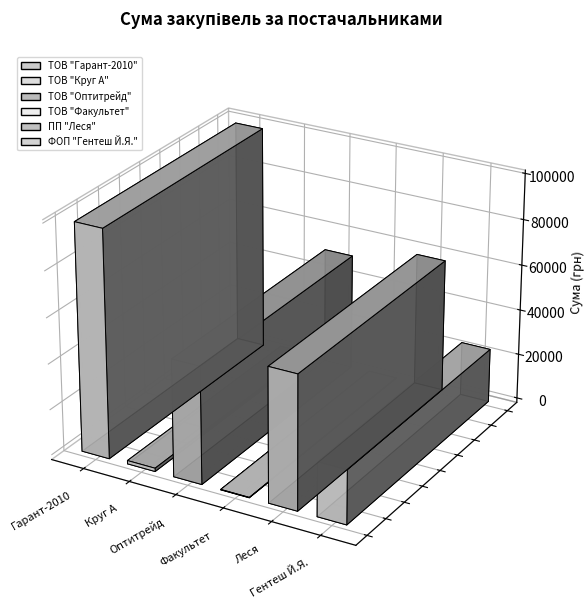

Reading left to right, what are all the values shown in this chart?

165.0	825.0	323.4	2189.6	494.6	2478.3	570.0	3147.4	280.0	3011.4	370.0	372.0	148.7	960.0	4958.5	9890.6	3468.0	21564.0	2518.0	399.8	240.0	28163.2	51204.7	597.6	3021.0	273.0	3150.0	27688.3	1468.8	1233.6	300.0	978.0	3696.6	4207.0	441.0	112.5	74.0	4006.2	3776.8	439.9